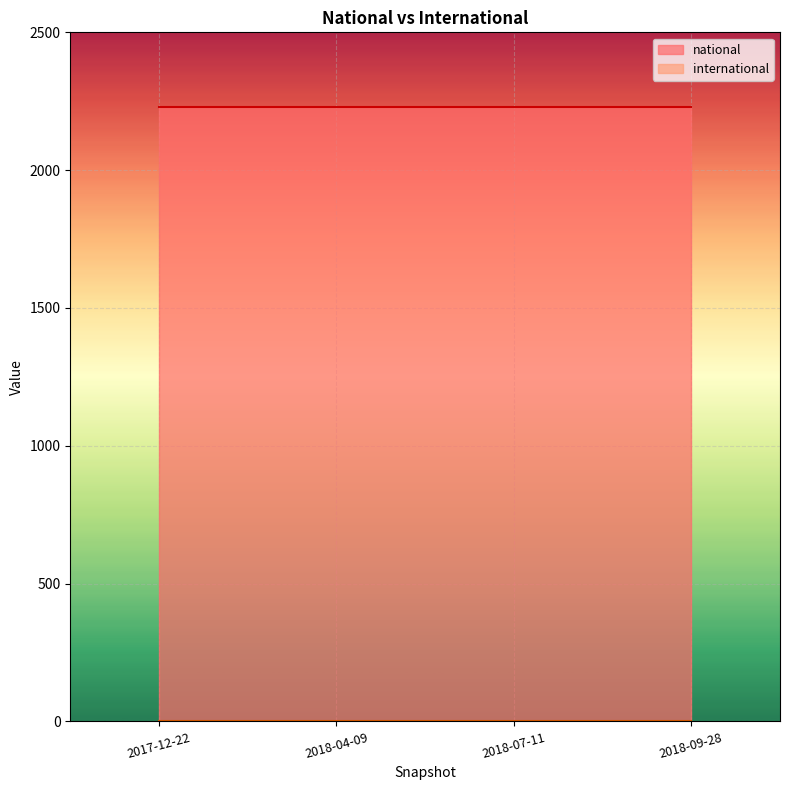

Rank the series at 2018-07-11 from lowest to highest value.

international, national